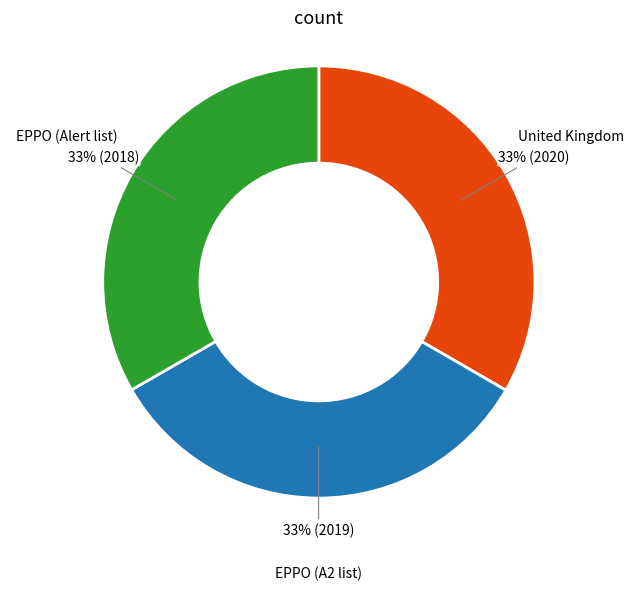

Approximately how many times larger is the value at EPPO (A2 list) compared to EPPO (Alert list)?

1.0